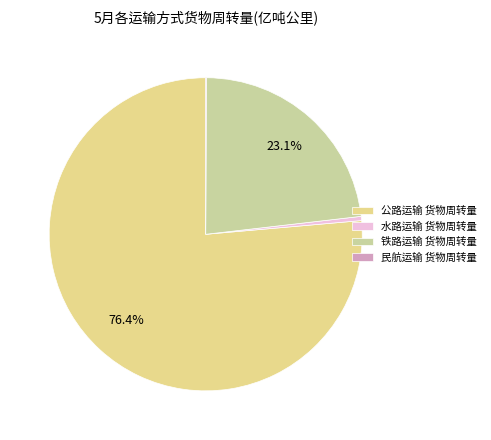

Count the number of slices in the pie.

4